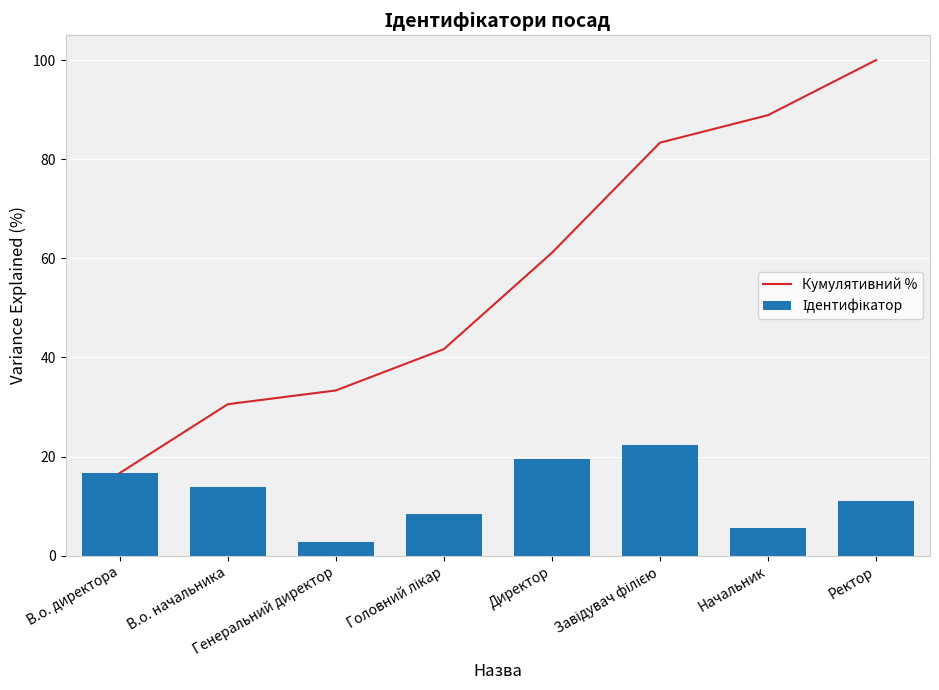

Reading left to right, extract all data points from this chart.

Кумулятивний %: 16.7	30.6	33.3	41.7	61.1	83.3	88.9	100.0
Ідентифікатор: 16.7	13.9	2.8	8.3	19.4	22.2	5.6	11.1